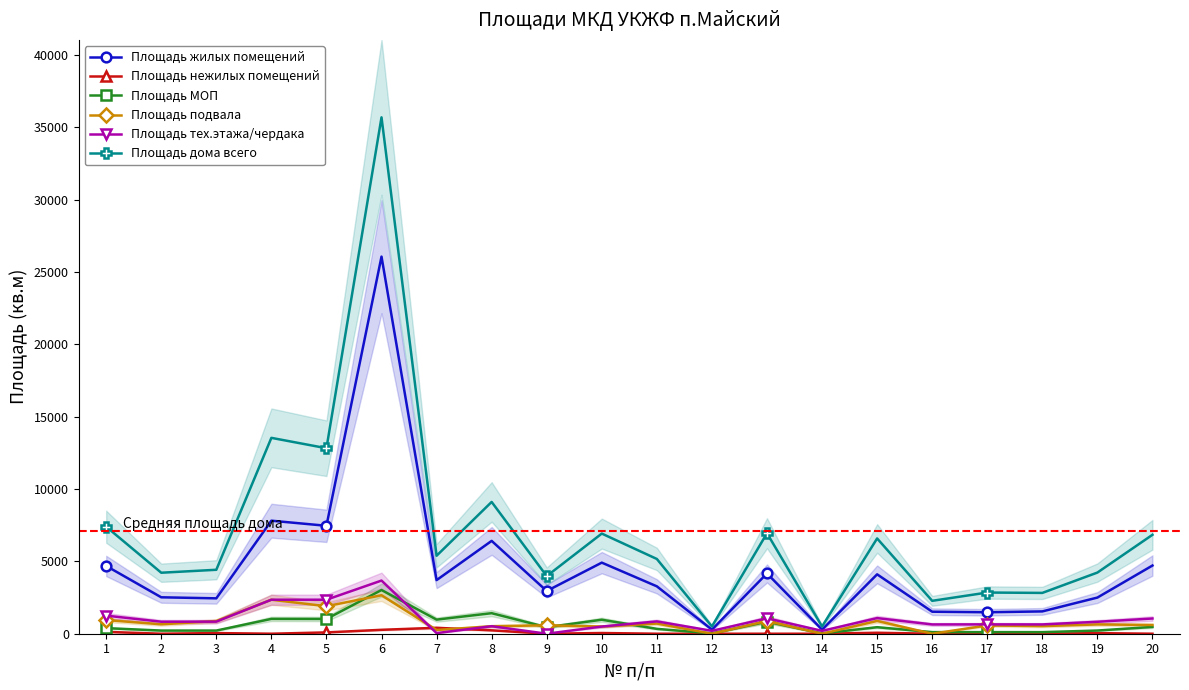

At which category does Площадь МОП reach its first local valley?

5